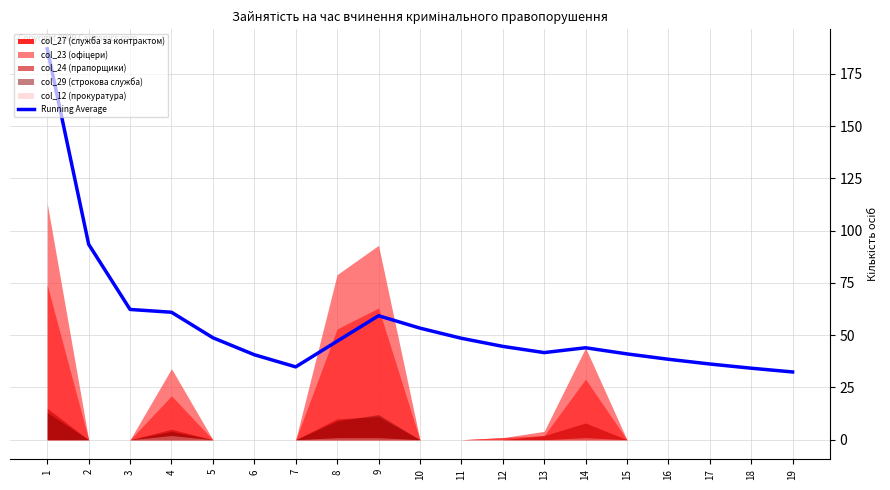

Reading right to left, transcribe all the data shown in this chart.

32.4	34.2	36.2	38.5	41.1	44.0	41.7	44.7	48.5	53.4	59.3	47.1	34.9	40.7	48.8	61.0	62.3	93.5	187.0